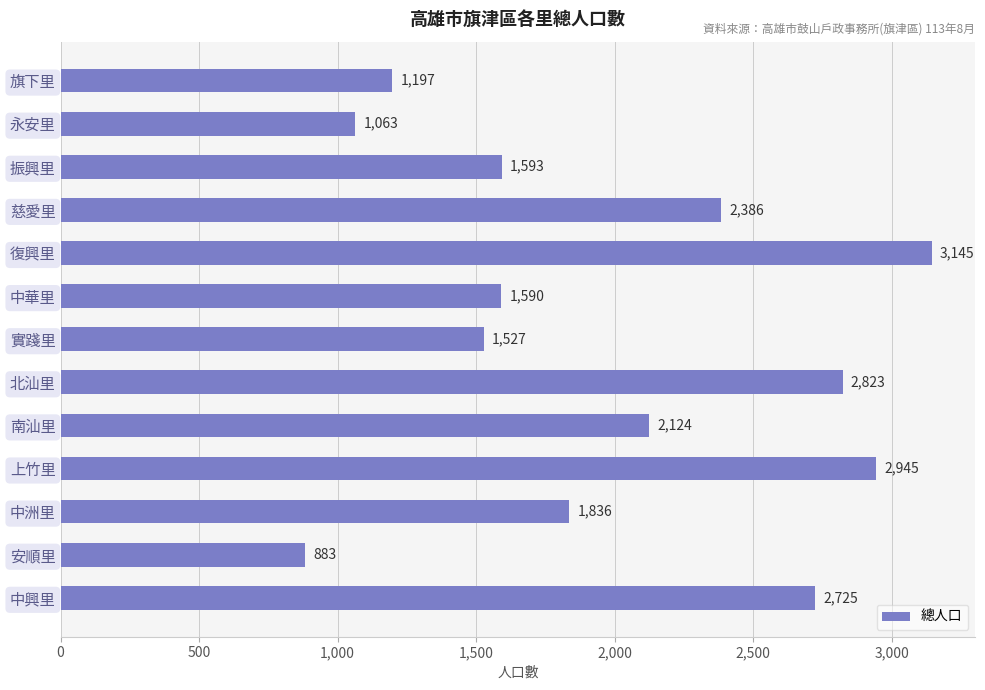

What is the sum of all values?

25837